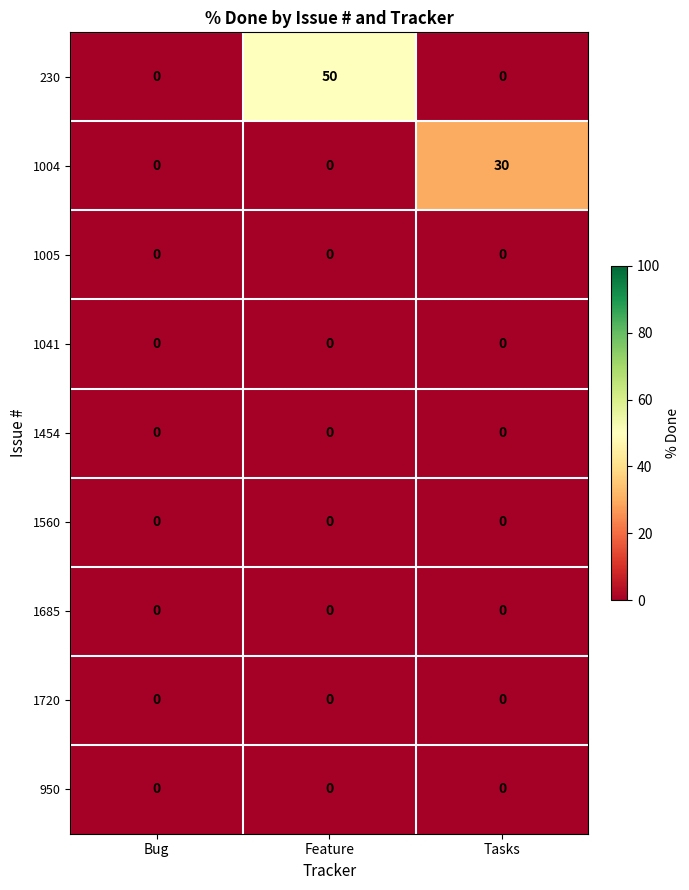

The value of 1685 at Bug is 0. True or false?

True